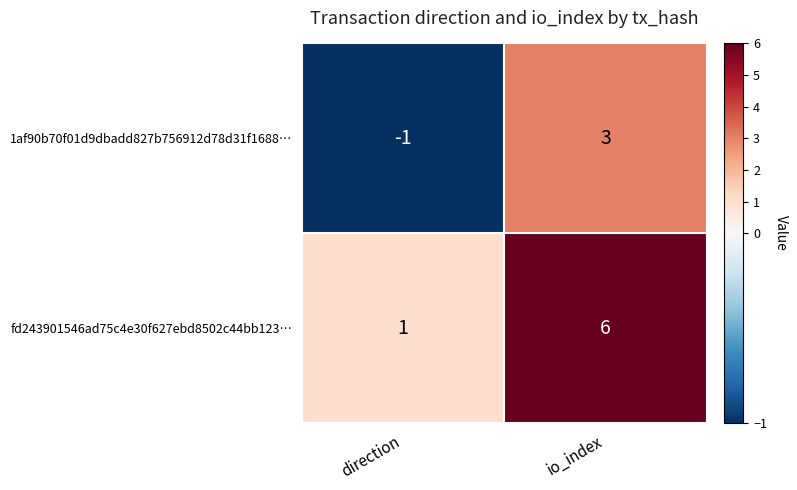

Is it true that fd243901546ad75c4e30f627ebd8502c44bb123… equals 1 at direction?

True